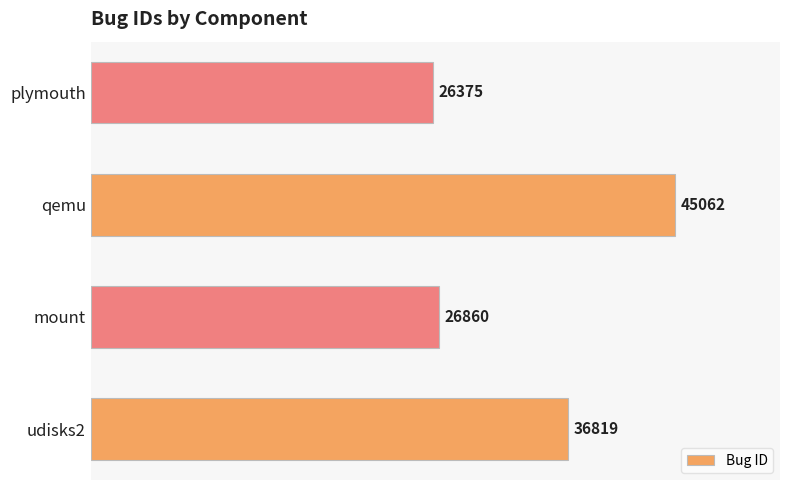

Reading top to bottom, transcribe all the data shown in this chart.

plymouth=26375	qemu=45062	mount=26860	udisks2=36819